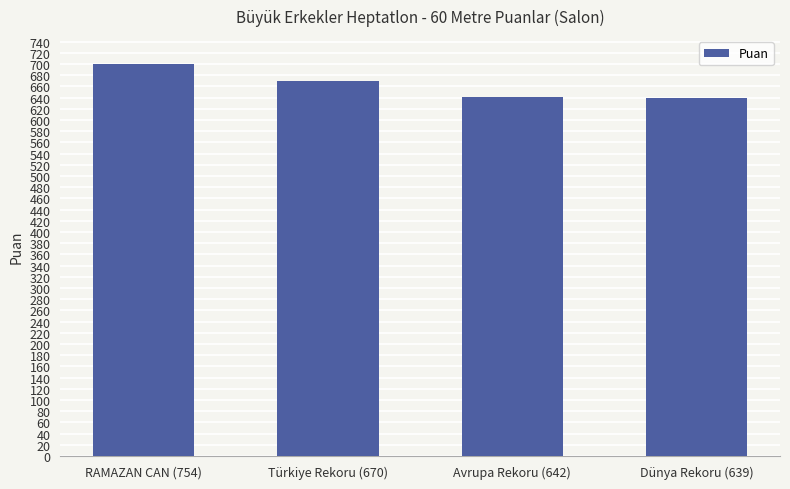

Reading left to right, extract all data points from this chart.

RAMAZAN CAN (754)=700	Türkiye Rekoru (670)=670	Avrupa Rekoru (642)=642	Dünya Rekoru (639)=639